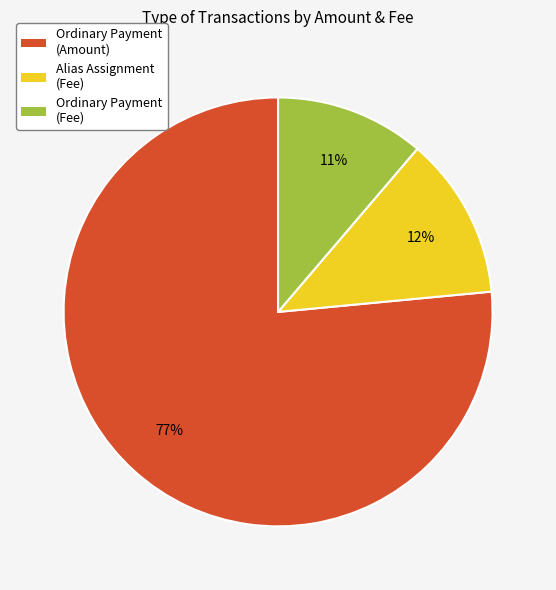

Which category has the biggest portion of the pie?

Ordinary Payment (Amount)